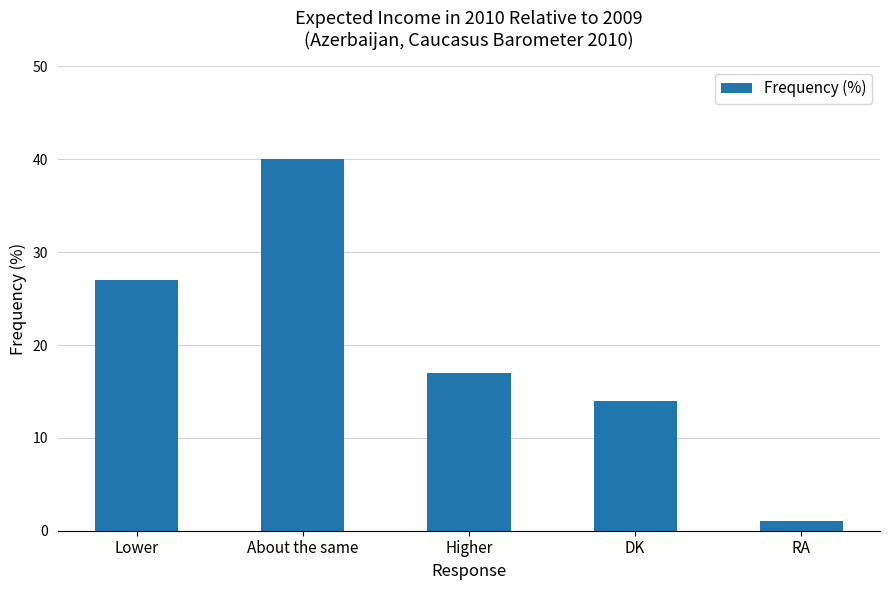

Between Lower and DK, which is larger?

Lower